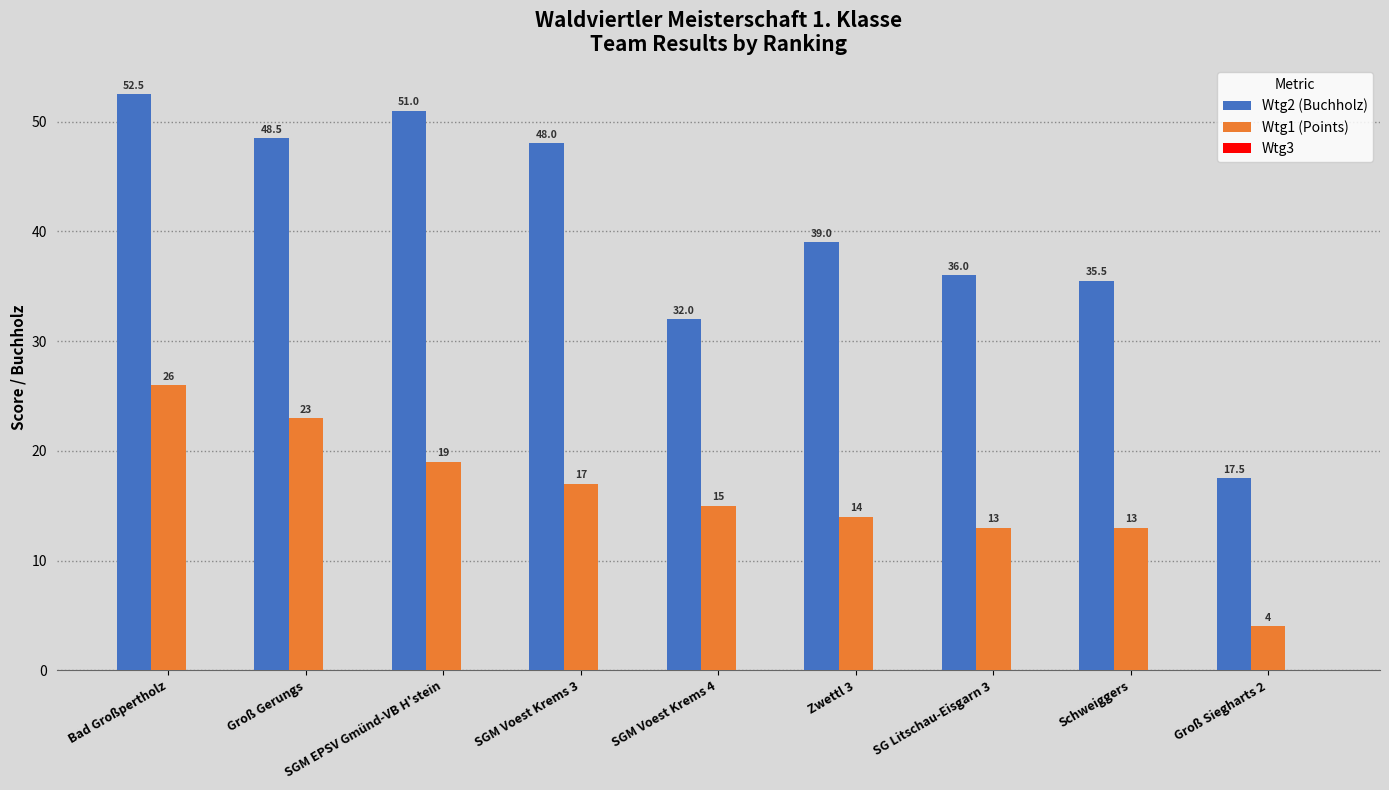

At SGM Voest Krems 4, list the series in order from largest to smallest.

Wtg2 (Buchholz), Wtg1 (Points)